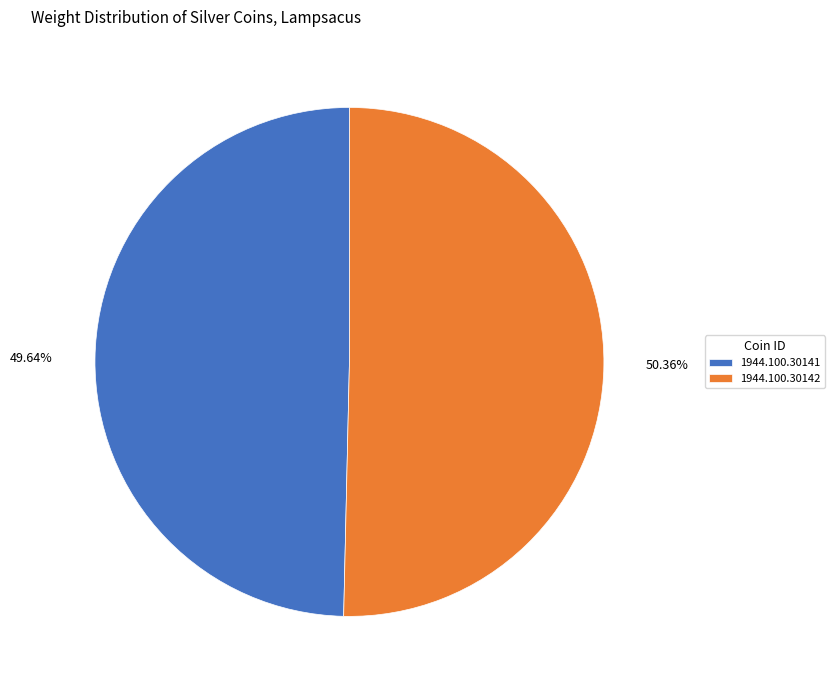

To the nearest percent, what is the average slice percentage?

50%